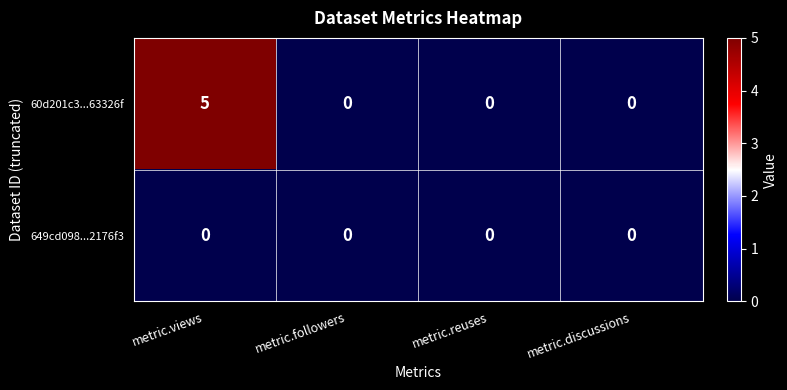

What is the sum of all 60d201c3...63326f values?

5